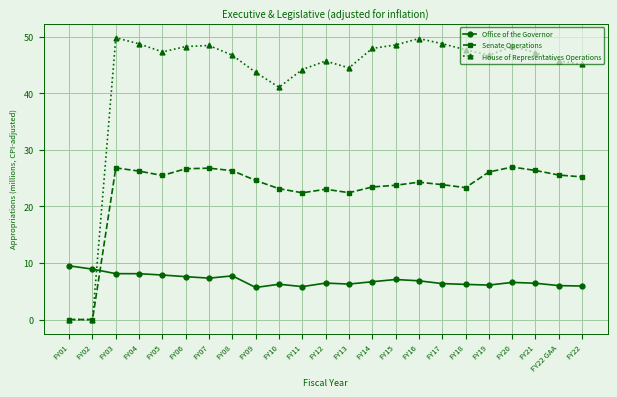

Is it true that Senate Operations equals 23.4 at FY14?

True